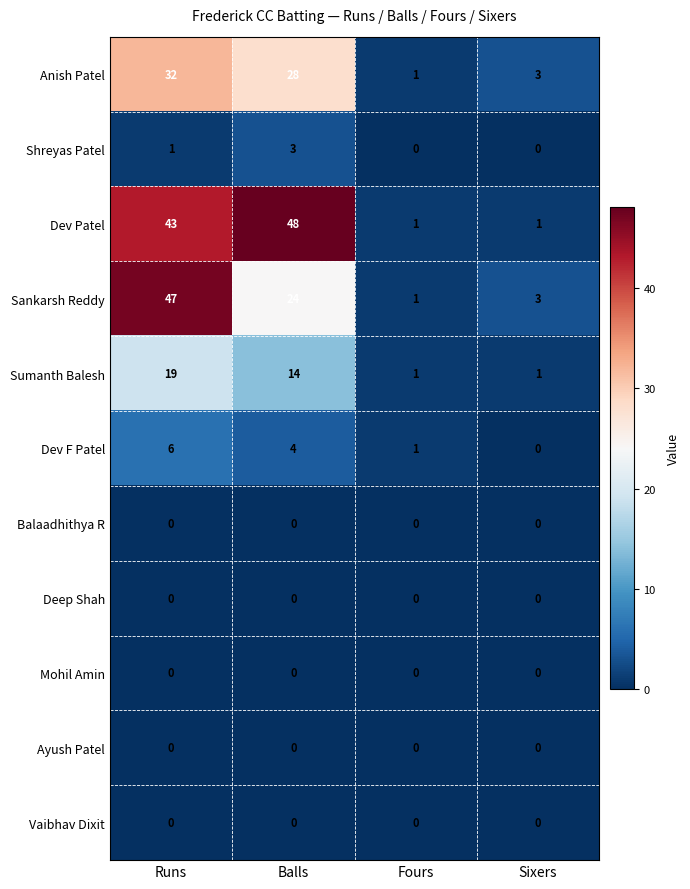

The value of Sankarsh Reddy at Balls is 24. True or false?

True